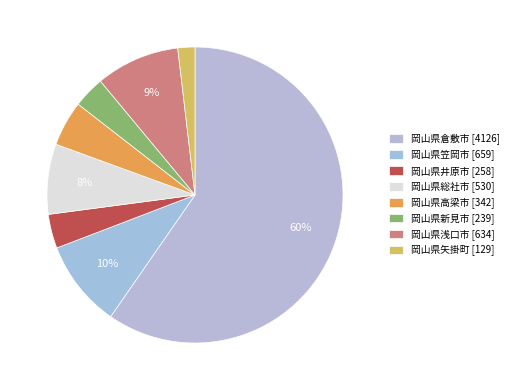

What is the total percentage of 岡山県新見市 and 岡山県笠岡市?

13.0%